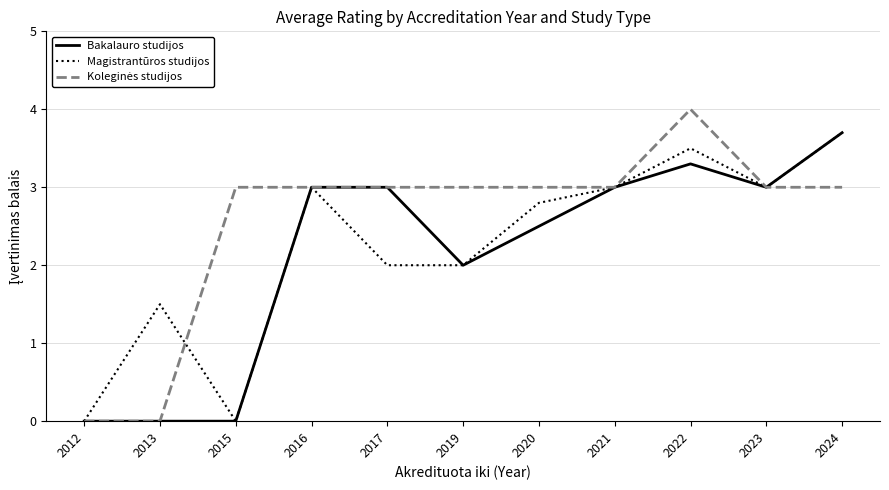

At which category does the chart reach its peak across all series?

2022